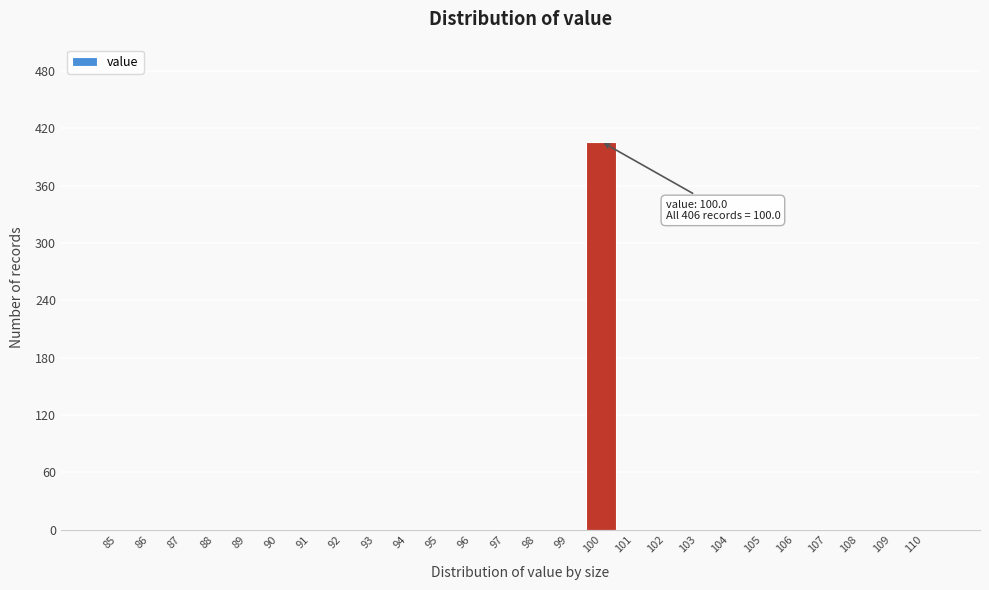

Reading left to right, what are all the values shown in this chart?

85=0	86=0	87=0	88=0	89=0	90=0	91=0	92=0	93=0	94=0	95=0	96=0	97=0	98=0	99=0	100=406	101=0	102=0	103=0	104=0	105=0	106=0	107=0	108=0	109=0	110=0